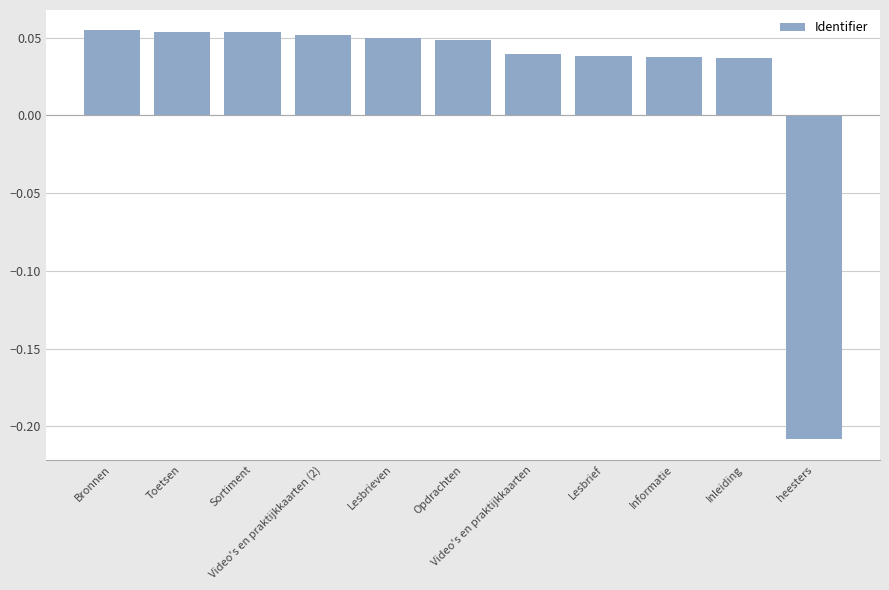

Count the values in the range 0 to 1.

10